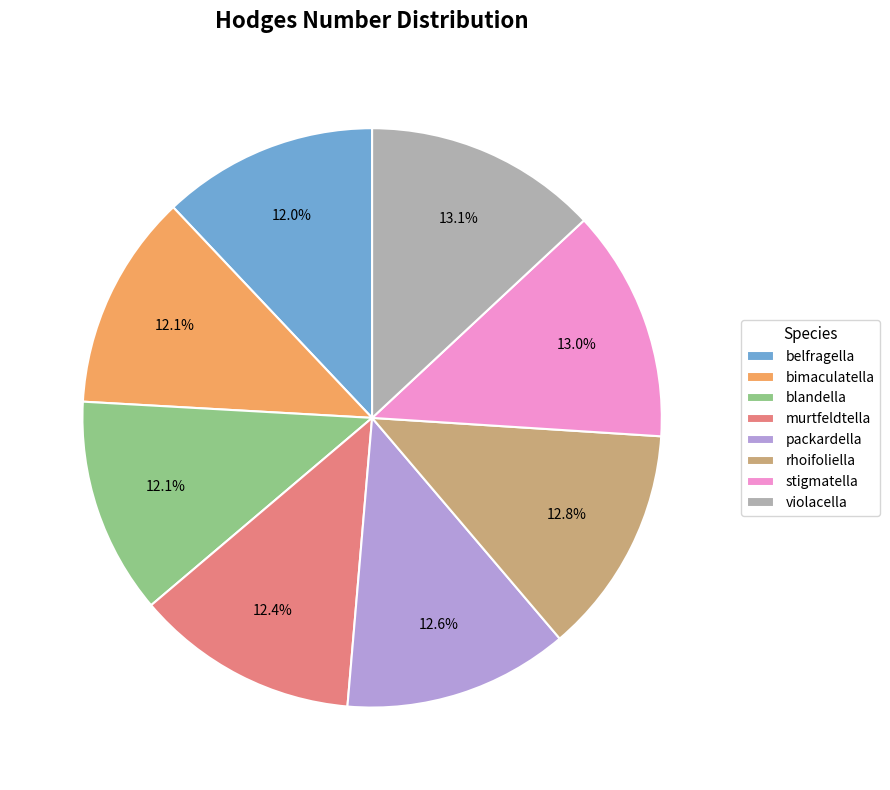

Is there any slice that represents more than half of the pie?

No